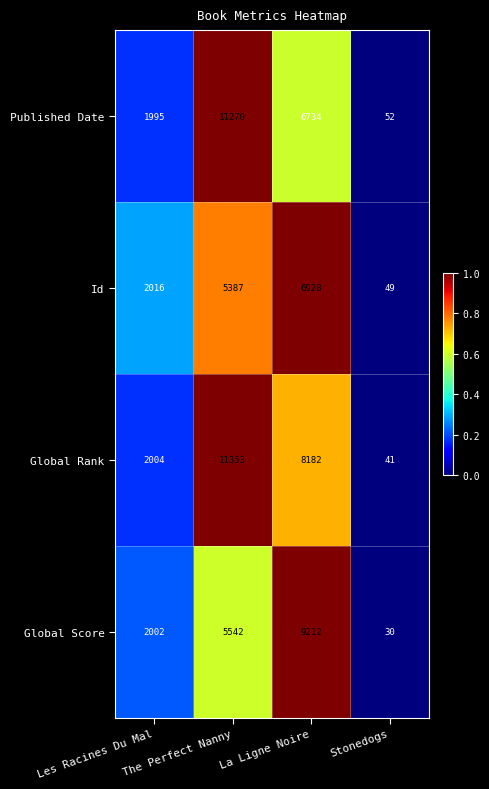

What is the total value across all series at Les Racines Du Mal?

8017